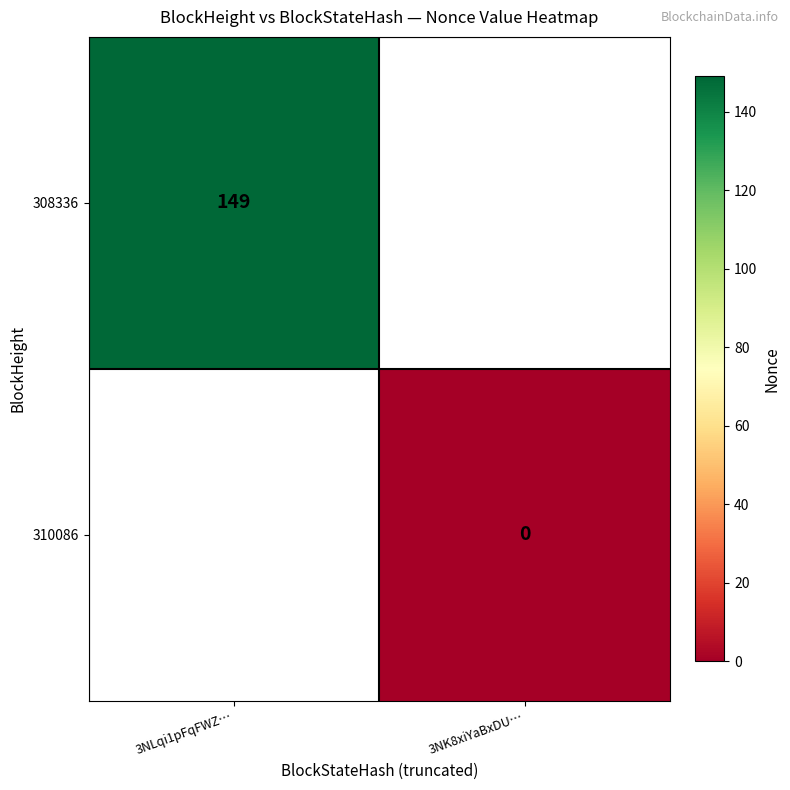

Is it true that 308336 equals 221 at 3NLqi1pFqFWZ…?

False